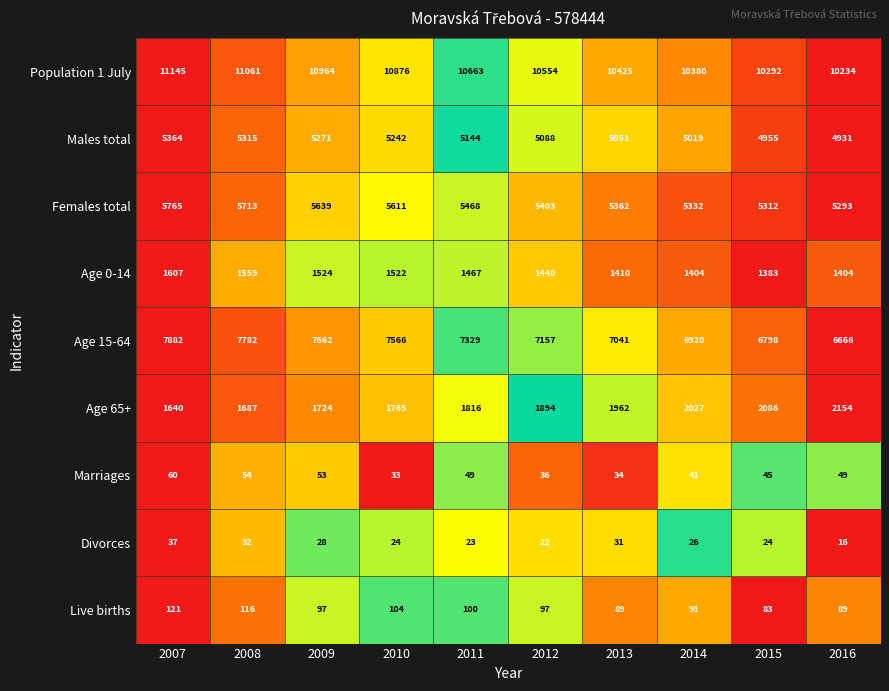

Which series changed the most between 2011 and 2015?

Age 15-64